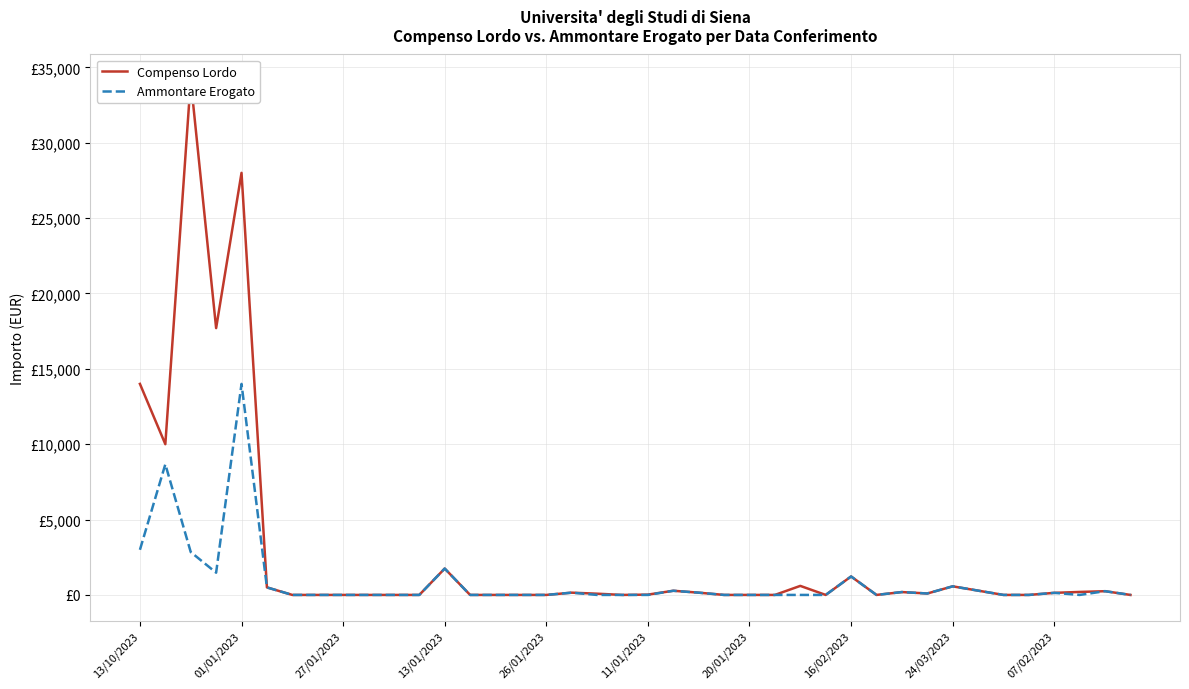

What are all the series names shown in the legend?

Compenso Lordo, Ammontare Erogato